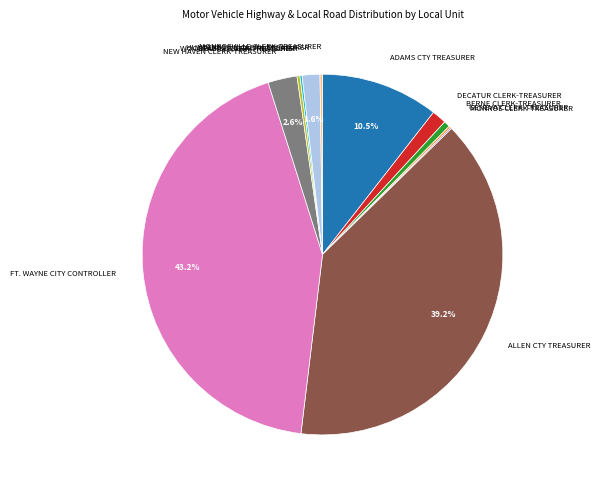

Is BERNE CLERK-TREASURER the majority of the pie?

No